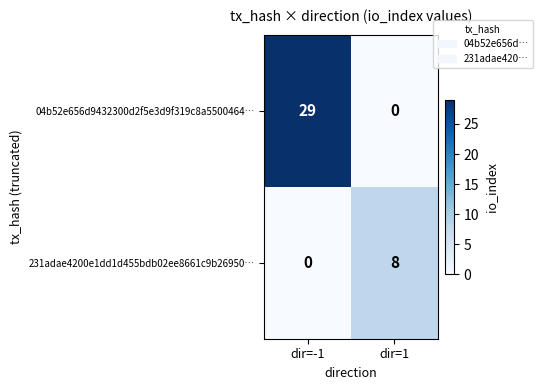

Reading left to right, extract all data points from this chart.

04b52e656d9432300d2f5e3d9f319c8a5500464…: 29	0
231adae4200e1dd1d455bdb02ee8661c9b26950…: 0	8